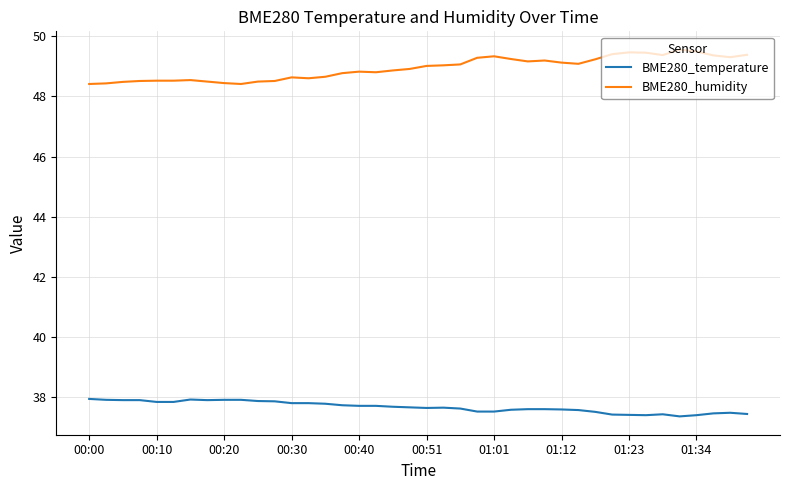

True or false: BME280_temperature and BME280_humidity cross at least once.

False